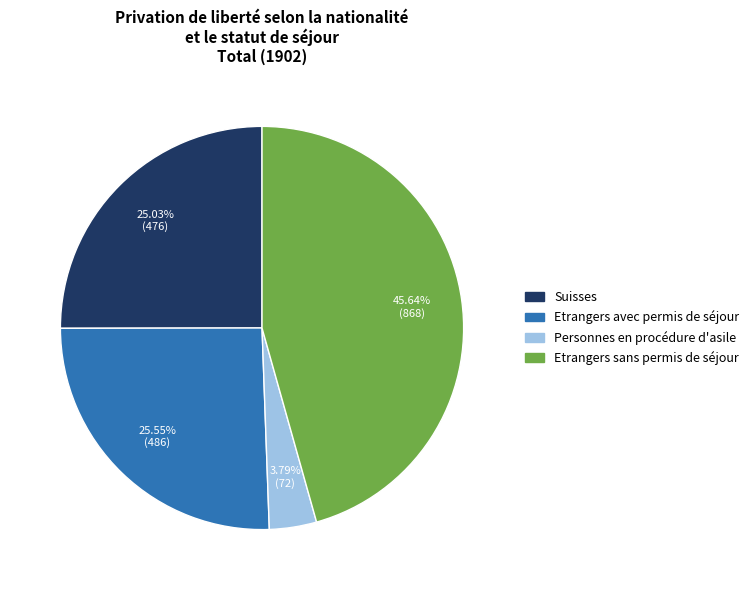

To the nearest percent, what portion does Etrangers sans permis de séjour represent?

46%